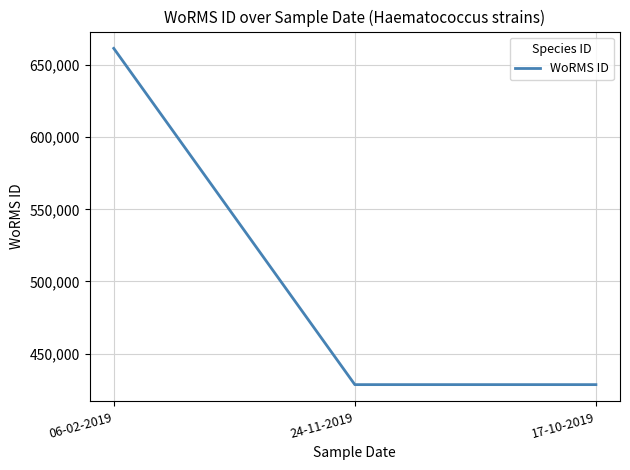

What is the approximate value at 06-02-2019, to the nearest 50?

661550